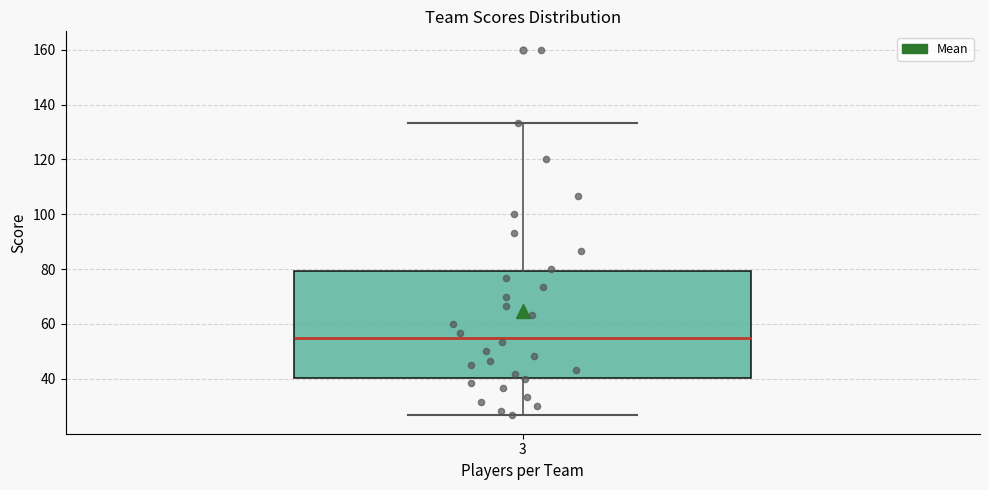

Transcribe this box plot: give where the median line is, the range the box spans, and where the two whiskers end, as read against the y-axis. The values are not printed on the chart, so give them approximately, as read against the axis.

median 56, box 40 to 80, whiskers 26 to 134